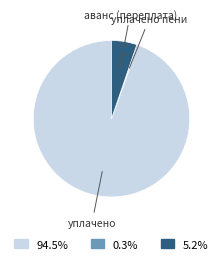

What is the ratio of the value at уплачено to the value at аванс (переплата)?

18.0